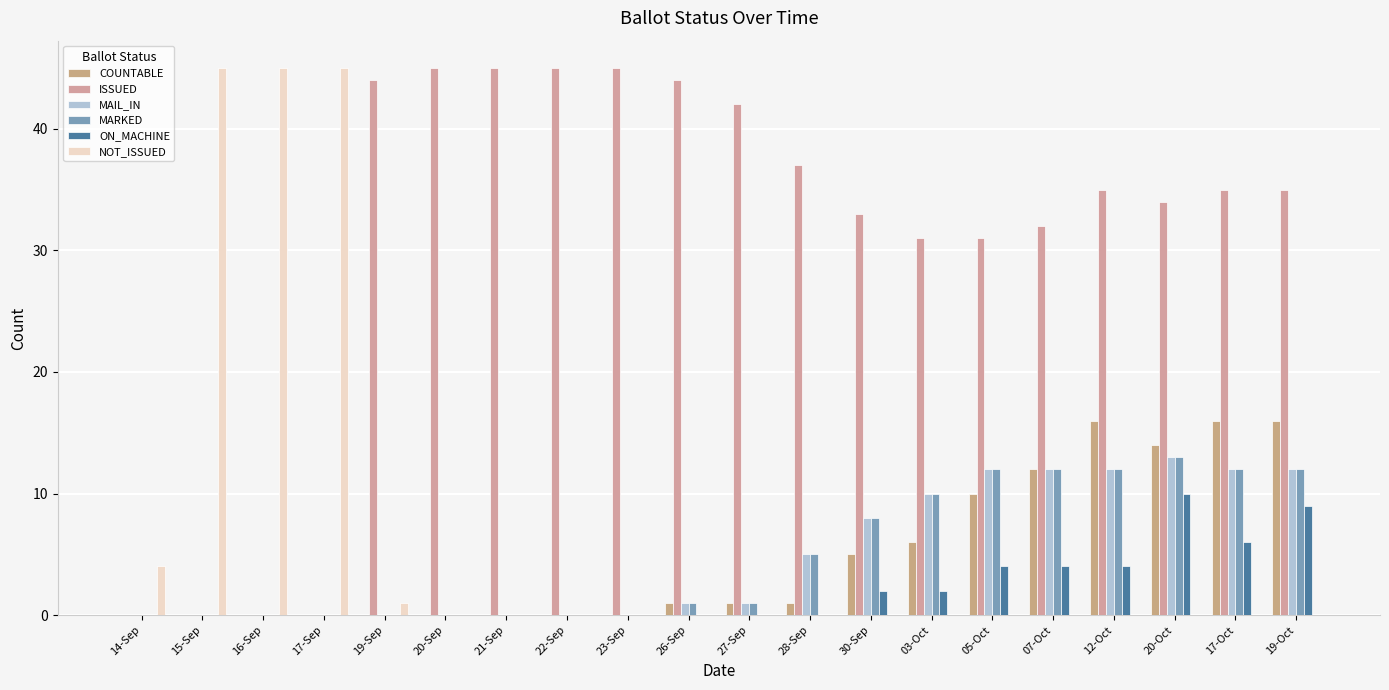

Reading left to right, list all the values displayed in this chart.

COUNTABLE: 14-Sep=0	15-Sep=0	16-Sep=0	17-Sep=0	19-Sep=0	20-Sep=0	21-Sep=0	22-Sep=0	23-Sep=0	26-Sep=1	27-Sep=1	28-Sep=1	30-Sep=5	03-Oct=6	05-Oct=10	07-Oct=12	12-Oct=16	20-Oct=14	17-Oct=16	19-Oct=16
ISSUED: 14-Sep=0	15-Sep=0	16-Sep=0	17-Sep=0	19-Sep=44	20-Sep=45	21-Sep=45	22-Sep=45	23-Sep=45	26-Sep=44	27-Sep=42	28-Sep=37	30-Sep=33	03-Oct=31	05-Oct=31	07-Oct=32	12-Oct=35	20-Oct=34	17-Oct=35	19-Oct=35
MAIL_IN: 14-Sep=0	15-Sep=0	16-Sep=0	17-Sep=0	19-Sep=0	20-Sep=0	21-Sep=0	22-Sep=0	23-Sep=0	26-Sep=1	27-Sep=1	28-Sep=5	30-Sep=8	03-Oct=10	05-Oct=12	07-Oct=12	12-Oct=12	20-Oct=13	17-Oct=12	19-Oct=12
MARKED: 14-Sep=0	15-Sep=0	16-Sep=0	17-Sep=0	19-Sep=0	20-Sep=0	21-Sep=0	22-Sep=0	23-Sep=0	26-Sep=1	27-Sep=1	28-Sep=5	30-Sep=8	03-Oct=10	05-Oct=12	07-Oct=12	12-Oct=12	20-Oct=13	17-Oct=12	19-Oct=12
ON_MACHINE: 14-Sep=0	15-Sep=0	16-Sep=0	17-Sep=0	19-Sep=0	20-Sep=0	21-Sep=0	22-Sep=0	23-Sep=0	26-Sep=0	27-Sep=0	28-Sep=0	30-Sep=2	03-Oct=2	05-Oct=4	07-Oct=4	12-Oct=4	20-Oct=10	17-Oct=6	19-Oct=9
NOT_ISSUED: 14-Sep=4	15-Sep=45	16-Sep=45	17-Sep=45	19-Sep=1	20-Sep=0	21-Sep=0	22-Sep=0	23-Sep=0	26-Sep=0	27-Sep=0	28-Sep=0	30-Sep=0	03-Oct=0	05-Oct=0	07-Oct=0	12-Oct=0	20-Oct=0	17-Oct=0	19-Oct=0